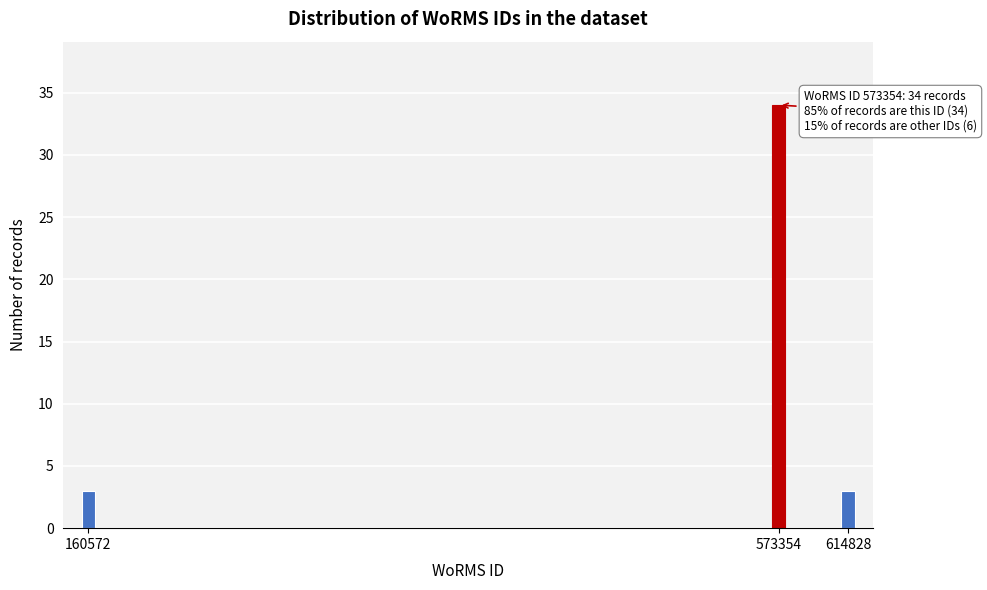

Reading right to left, transcribe all the data shown in this chart.

614828=3	573354=34	160572=3